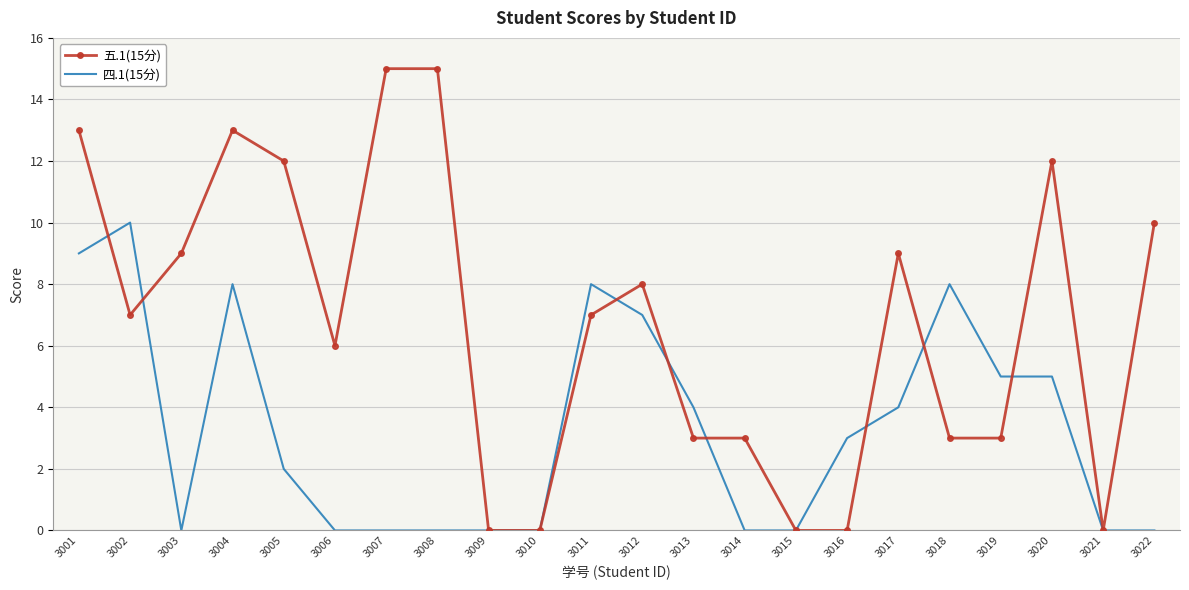

True or false: 五.1(15分) has a value of 16 at 3020.

False